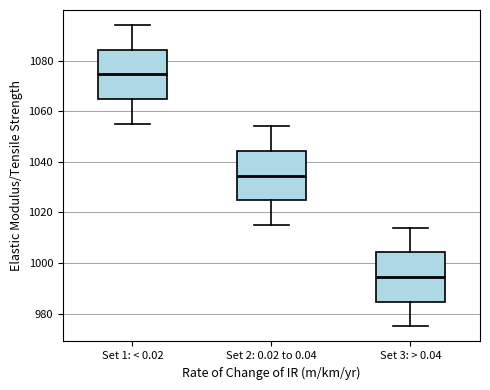

Reading left to right, transcribe this box plot: for each box, give where its median line is, the range the box spans, and where its two whiskers end, as read against the y-axis. The values are not printed on the chart, so give them approximately, as read against the axis.

Set 1: < 0.02: median 1074, box 1064 to 1084, whiskers 1056 to 1094
Set 2: 0.02 to 0.04: median 1034, box 1024 to 1044, whiskers 1016 to 1054
Set 3: > 0.04: median 994, box 984 to 1004, whiskers 976 to 1014